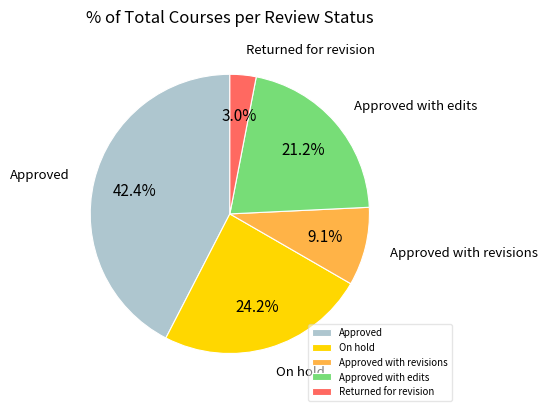

Combined, do Approved with revisions and Approved with edits account for over 50%?

No